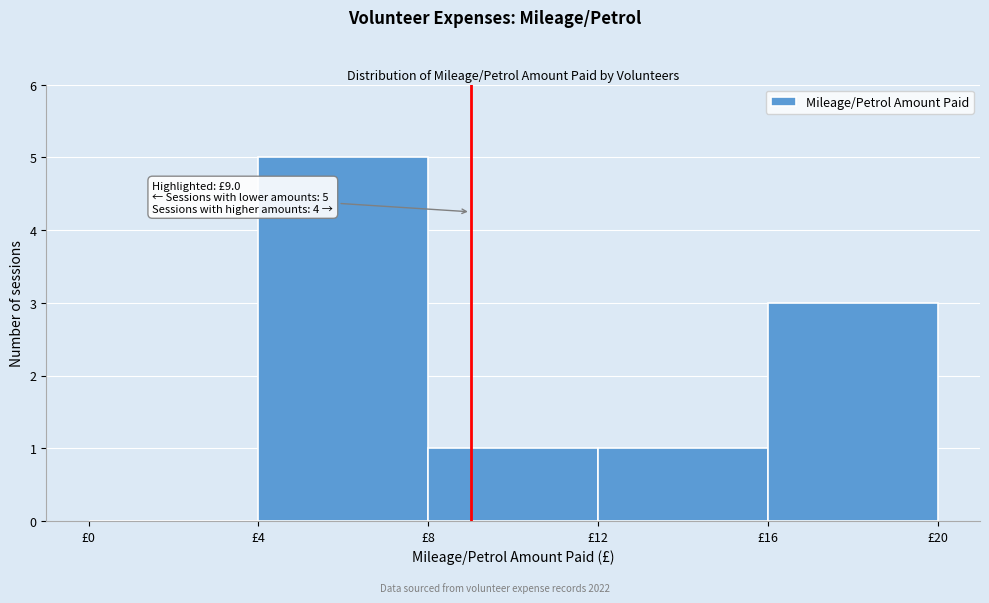

Which range on the x-axis has the tallest bar?

4 to 8